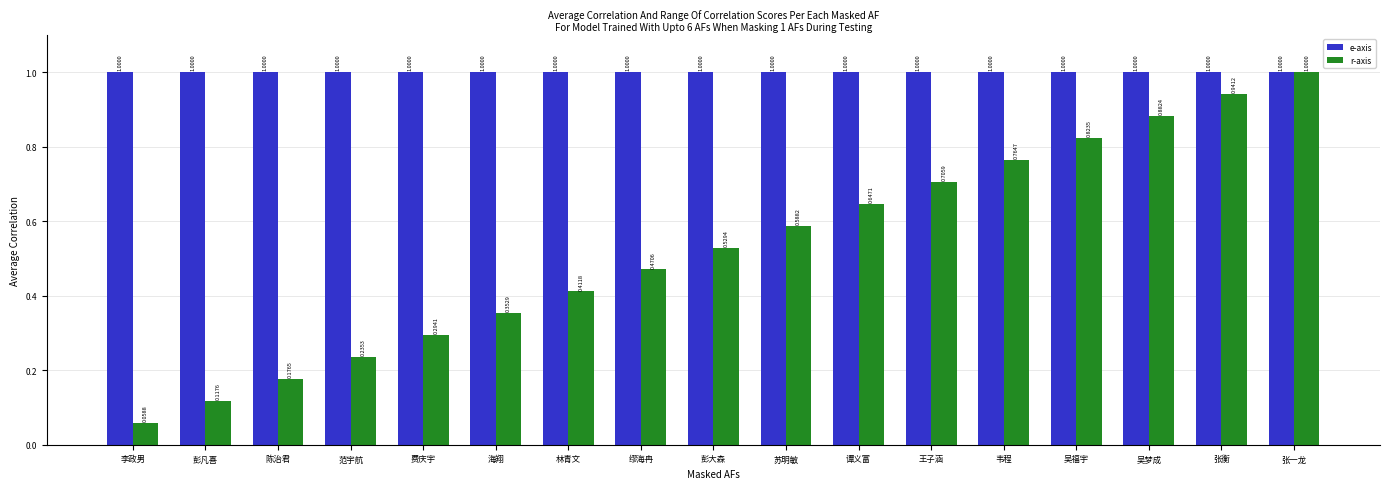

At which category does the chart reach its minimum across all series?

李政男